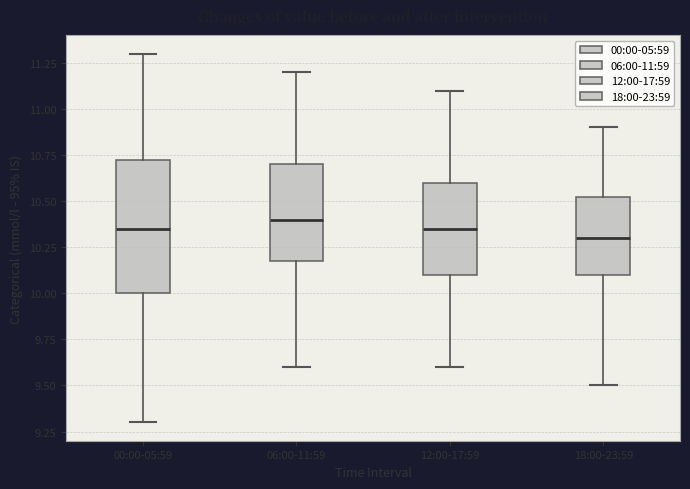

Reading left to right, transcribe this box plot: for each box, give where its median line is, the range the box spans, and where its two whiskers end, as read against the y-axis. The values are not printed on the chart, so give them approximately, as read against the axis.

00:00-05:59: median 10.35, box 10.00 to 10.75, whiskers 9.30 to 11.30
06:00-11:59: median 10.40, box 10.20 to 10.70, whiskers 9.60 to 11.20
12:00-17:59: median 10.35, box 10.10 to 10.60, whiskers 9.60 to 11.10
18:00-23:59: median 10.30, box 10.10 to 10.55, whiskers 9.50 to 10.90